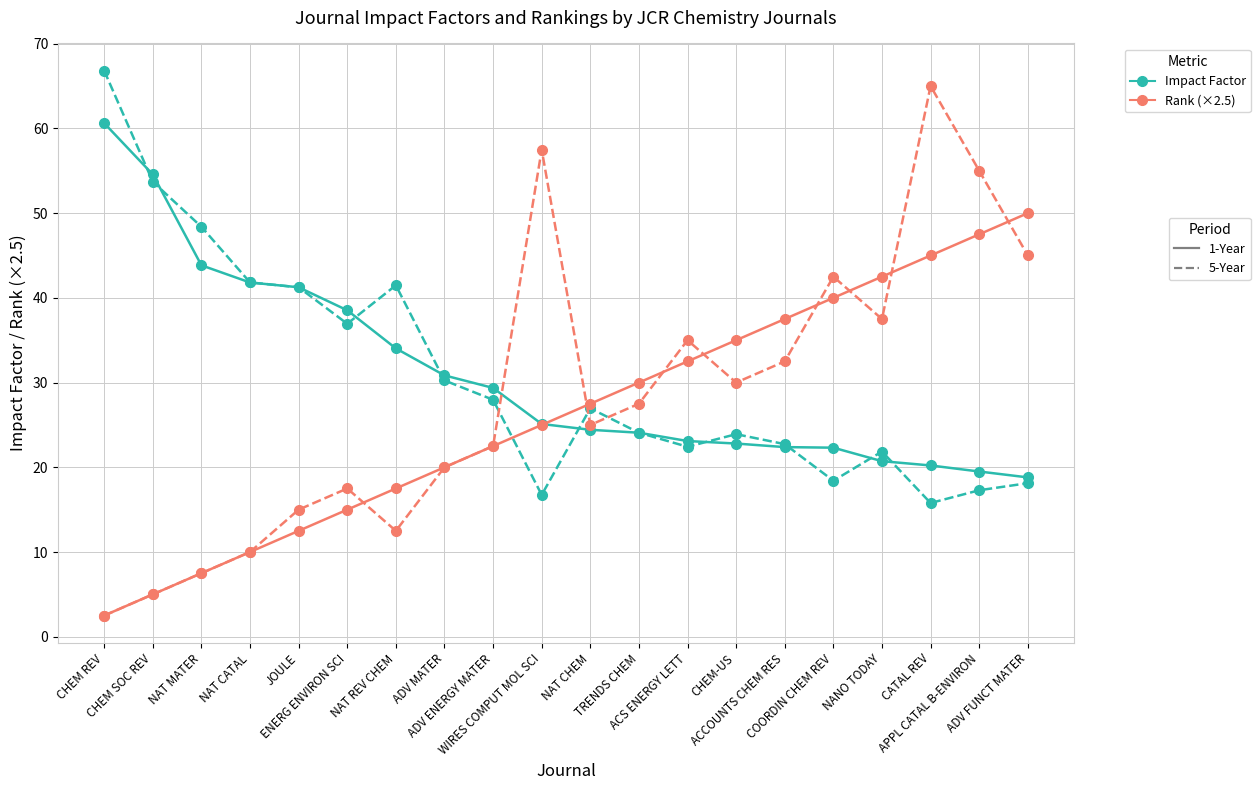

What is the total value across all series at NAT MATER?

107.2